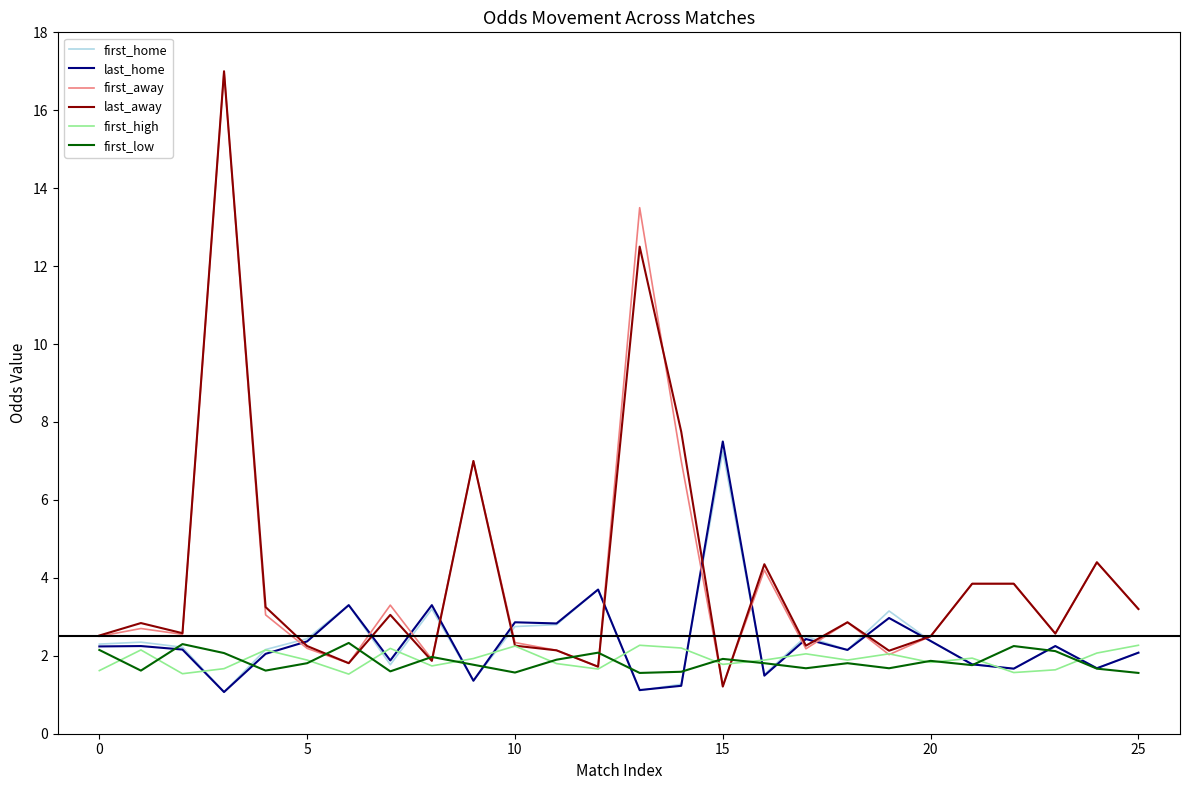

What is the maximum value for last_home?

7.5